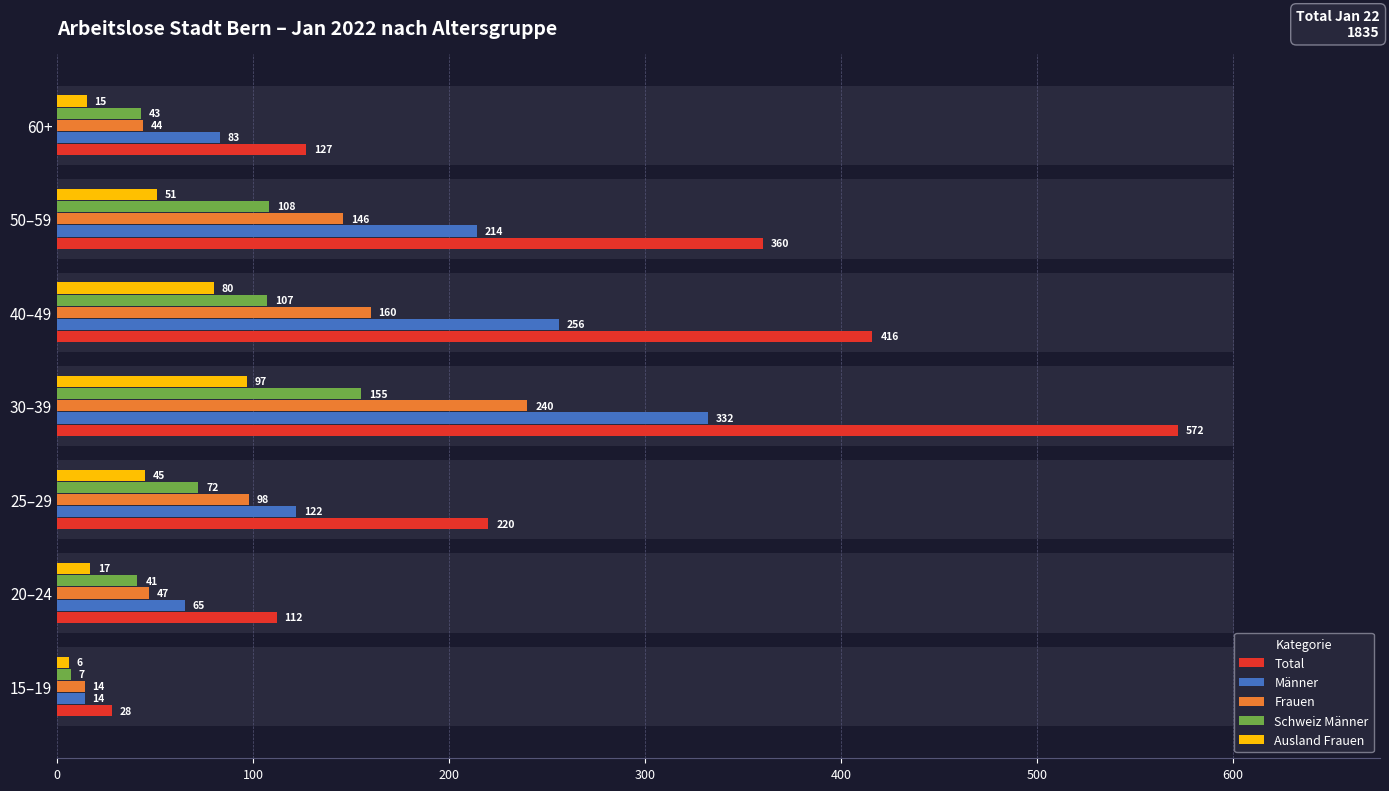

What are all the series names shown in the legend?

Total, Männer, Frauen, Schweiz Männer, Ausland Frauen